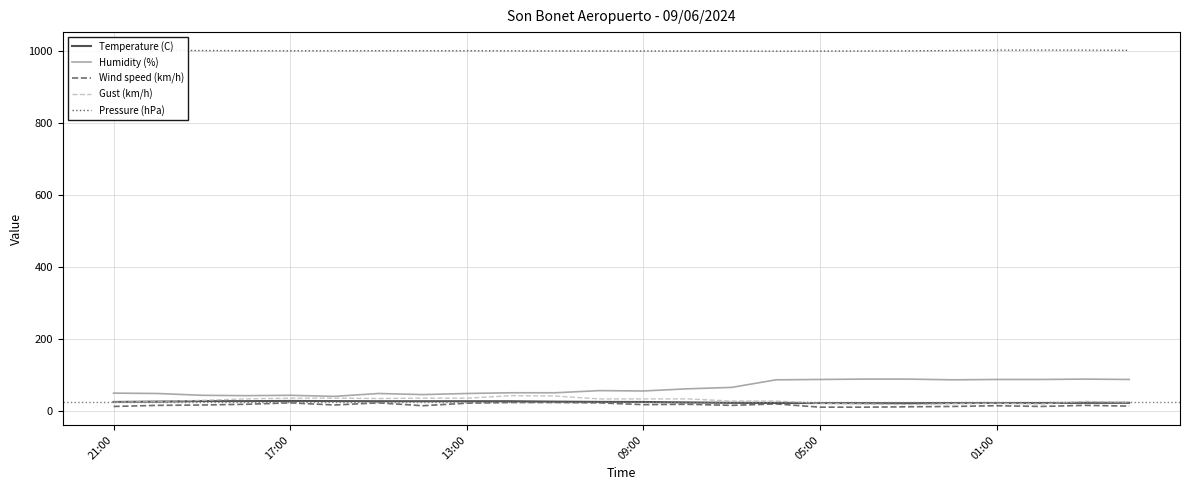

Is it true that Humidity (%) equals 153.1 at 19?

False